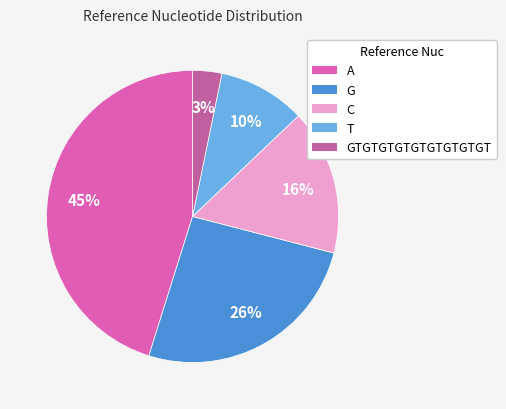

To the nearest percent, what is the difference between the largest and smallest slice percentages?

42%